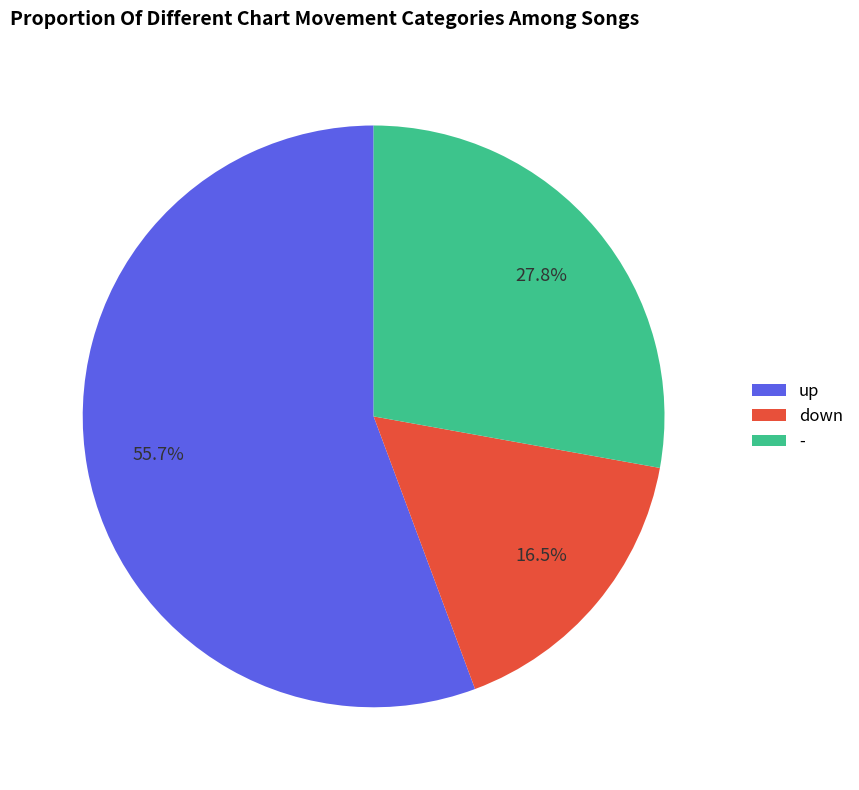

The - slice represents 15% of the pie. True or false?

False